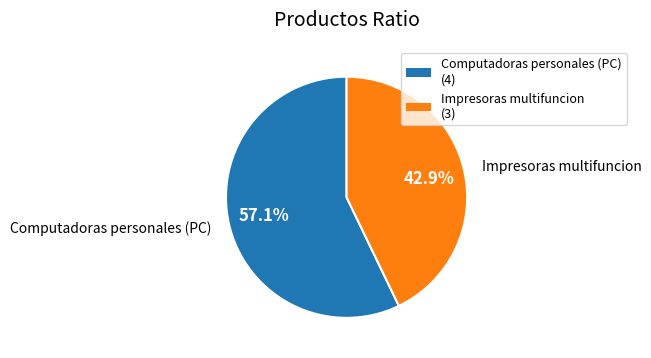

The Computadoras personales (PC) slice represents 57% of the pie. True or false?

True